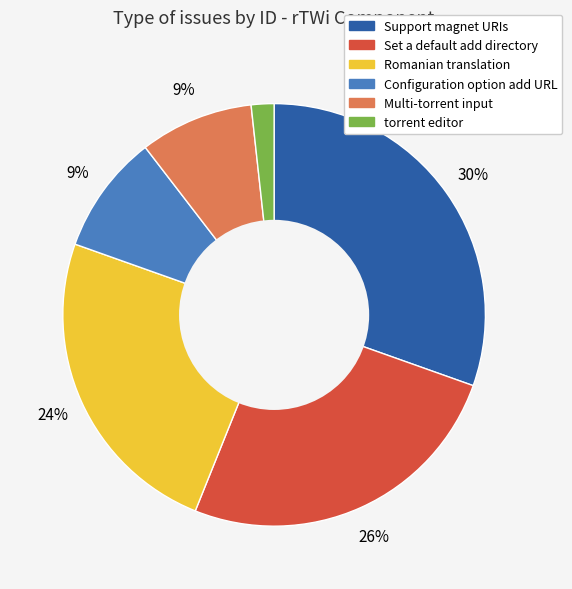

To the nearest percent, what portion does torrent editor represent?

2%